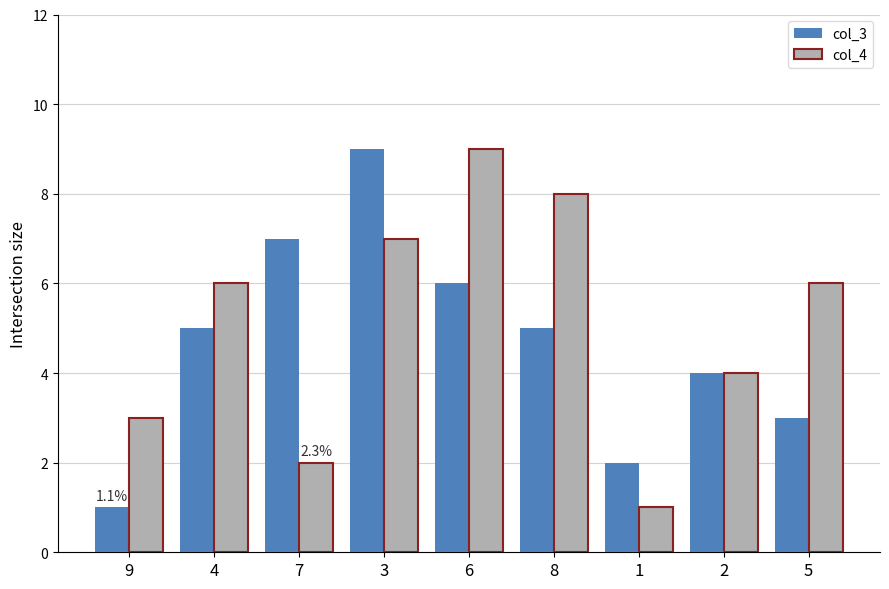

Between 4 and 1, which series saw the biggest shift?

col_4